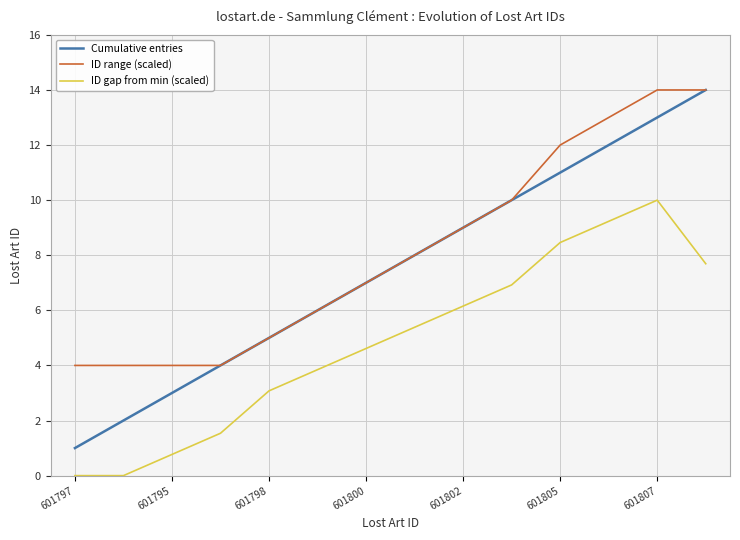

List the series in order of their overall mean, lowest first.

ID gap from min (scaled), Cumulative entries, ID range (scaled)